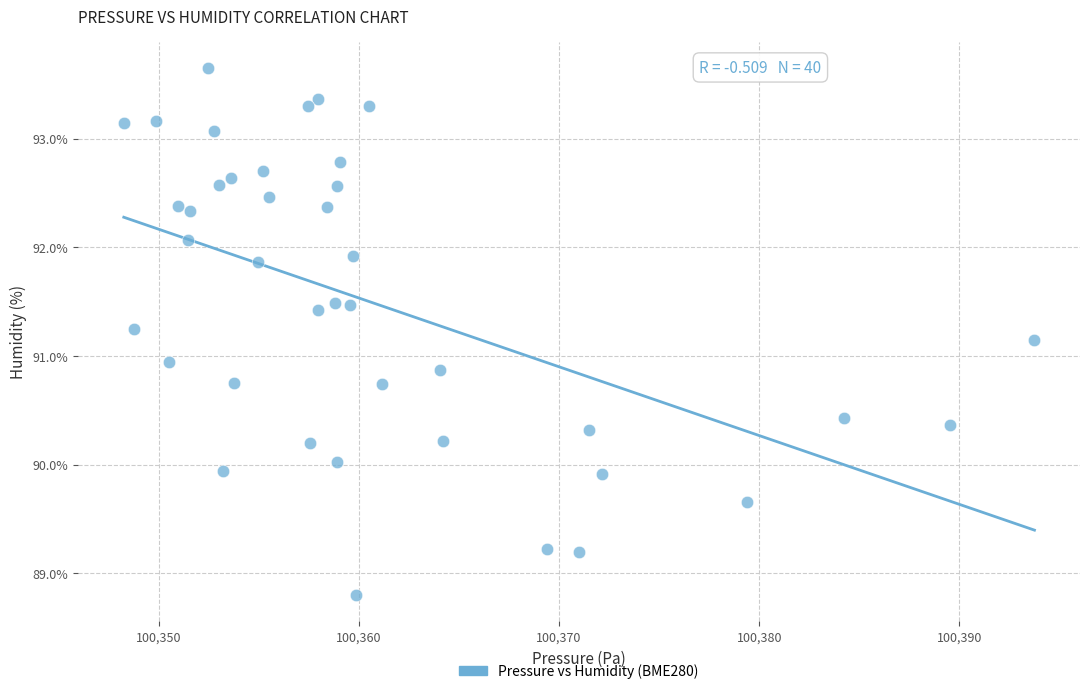

What Y value in the scatter plot is closest to 91?

90.9